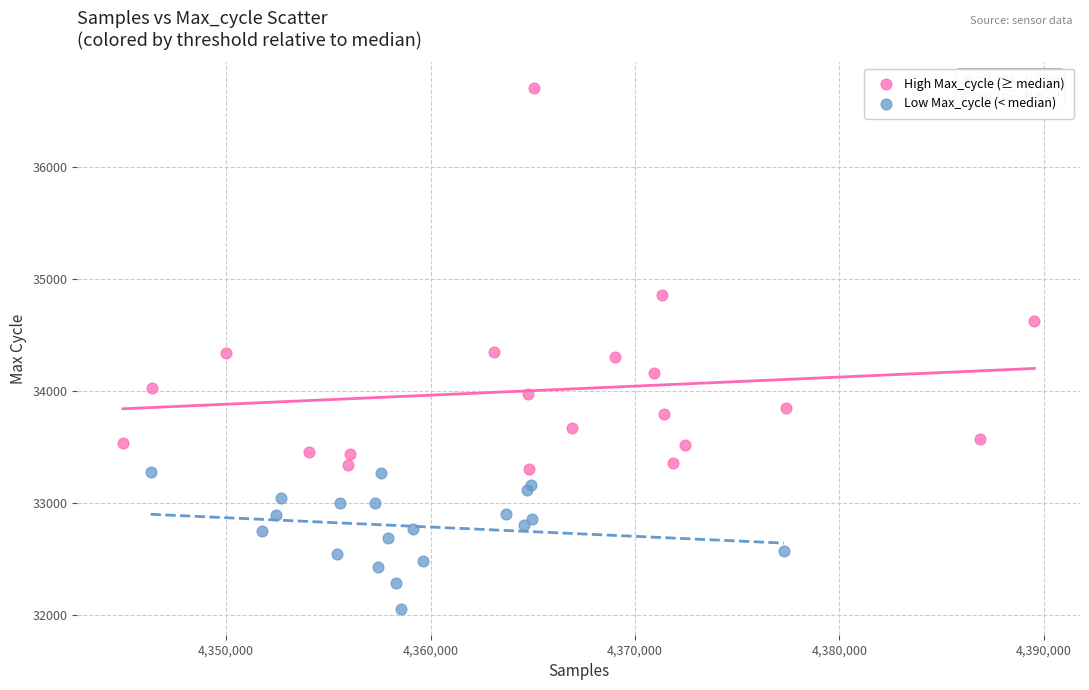

Which series has the widest spread of Y values?

High Max_cycle (≥ median)